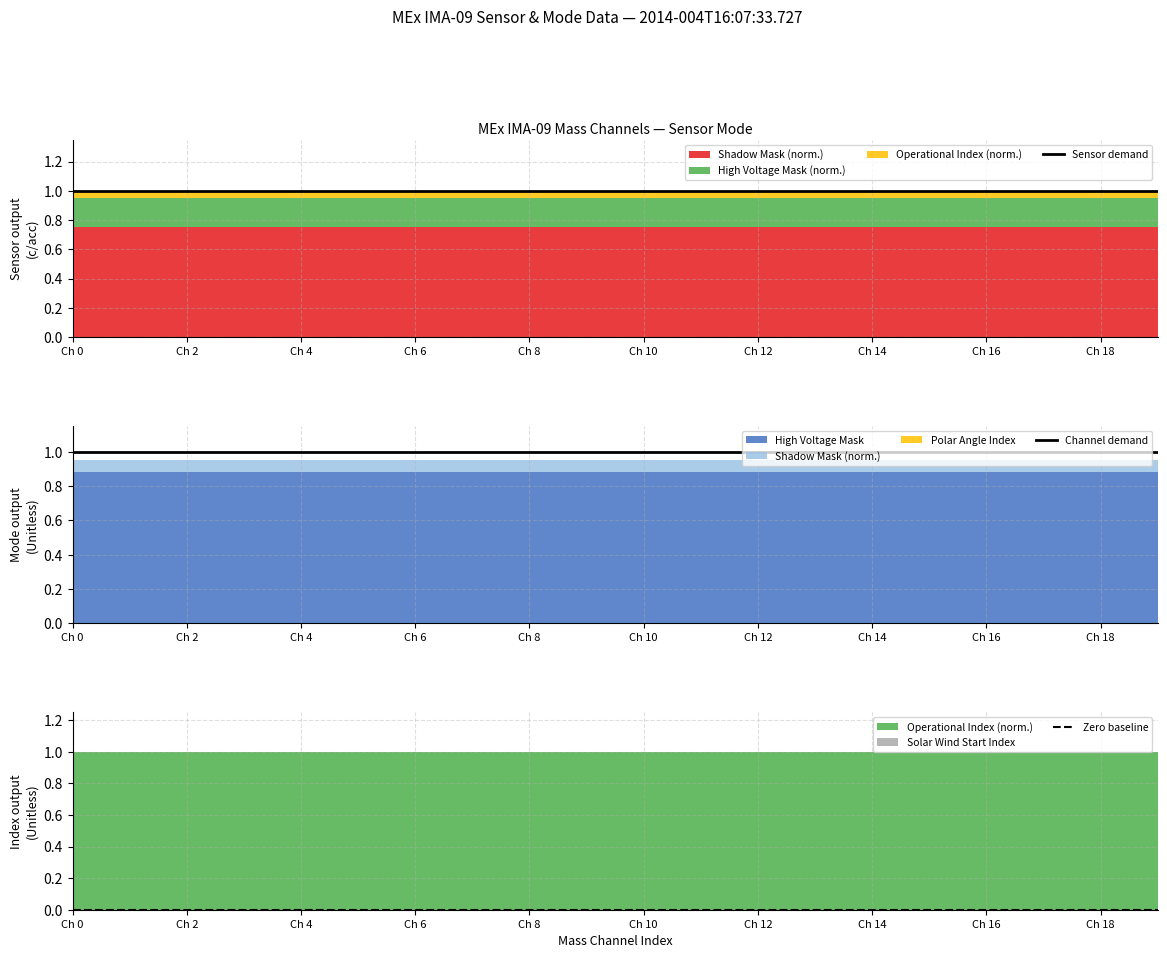

What is the maximum value shown in the chart?

1